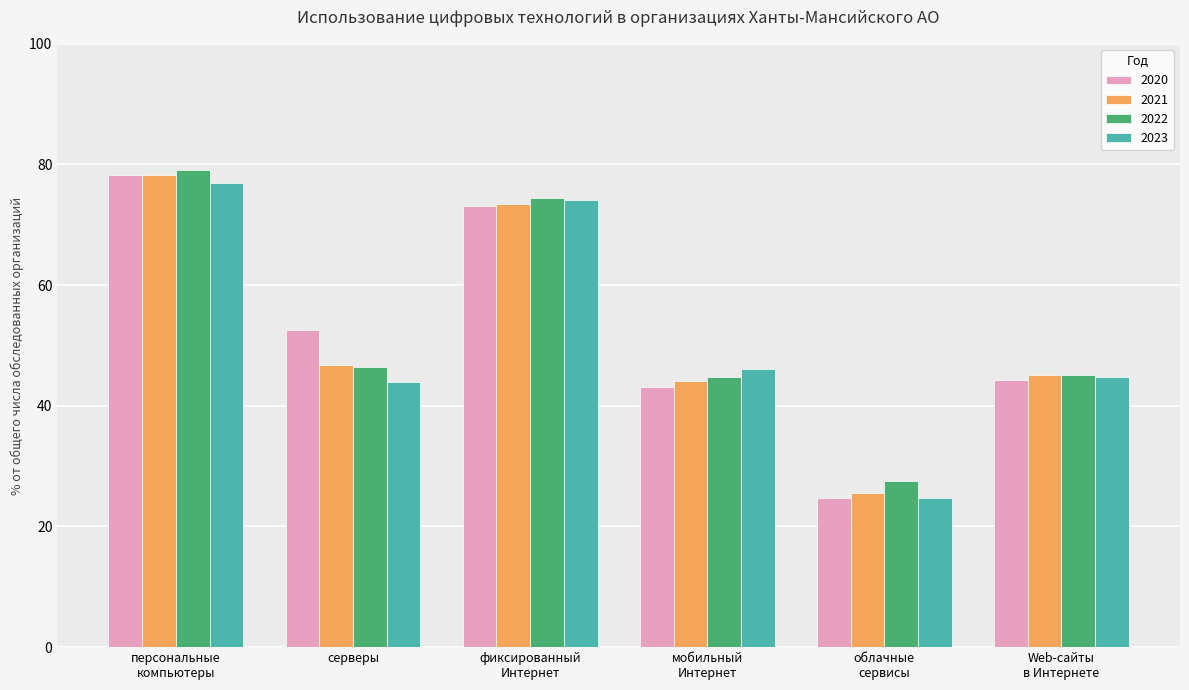

What is the greatest value displayed?

79.1